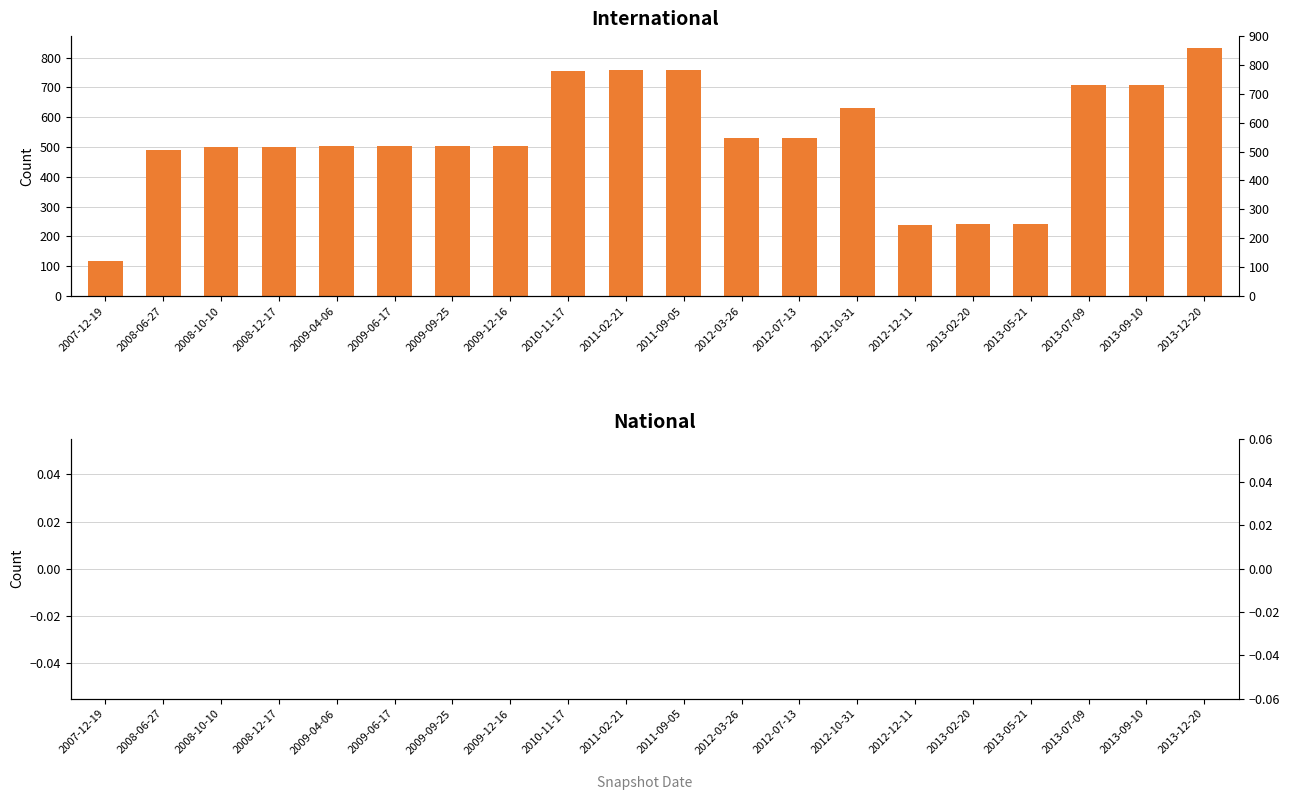

Is the value of international at 2008-10-10 greater than the value of national at 2013-02-20?

Yes